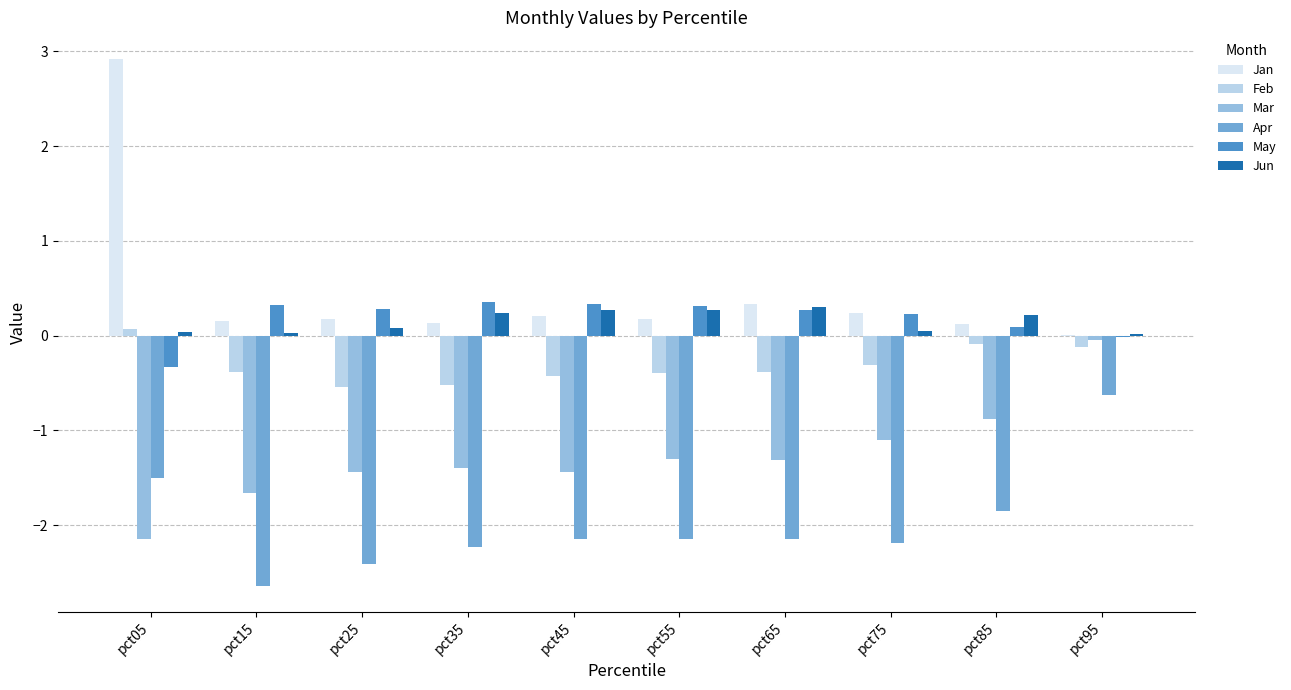

Is the value of Feb at pct95 greater than the value of May at pct25?

No